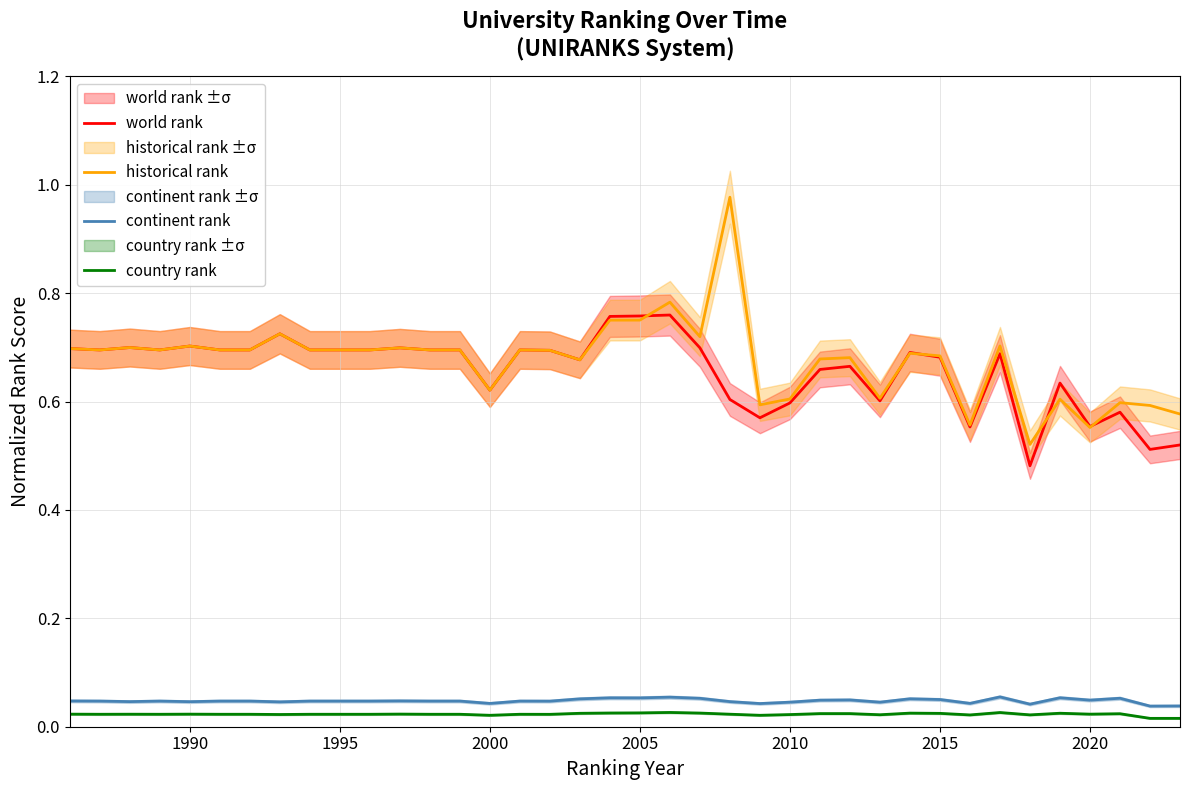

What is the difference between the maximum and minimum values in the world rank series?

0.3